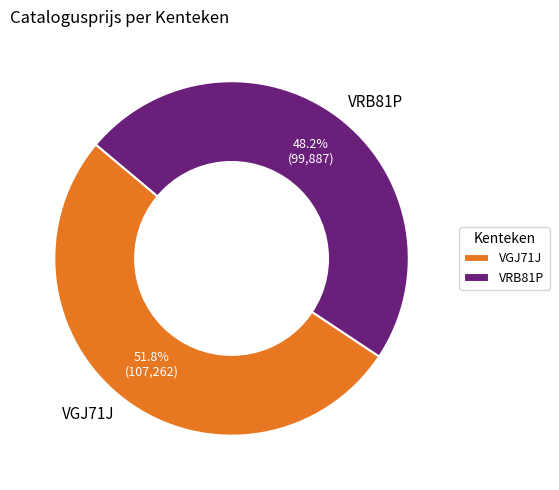

What is the largest slice in the pie chart?

VGJ71J